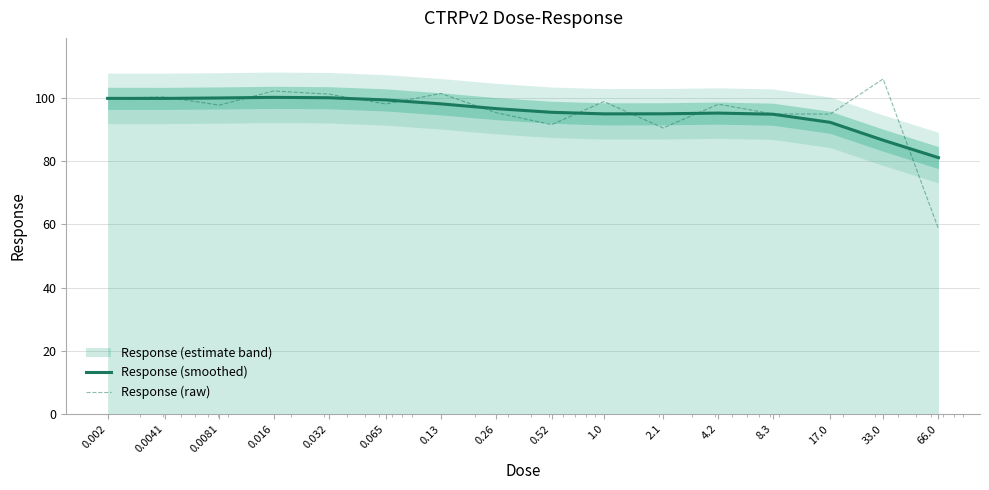

Is it true that Response (smoothed) equals 94.8 at 8.3?

True